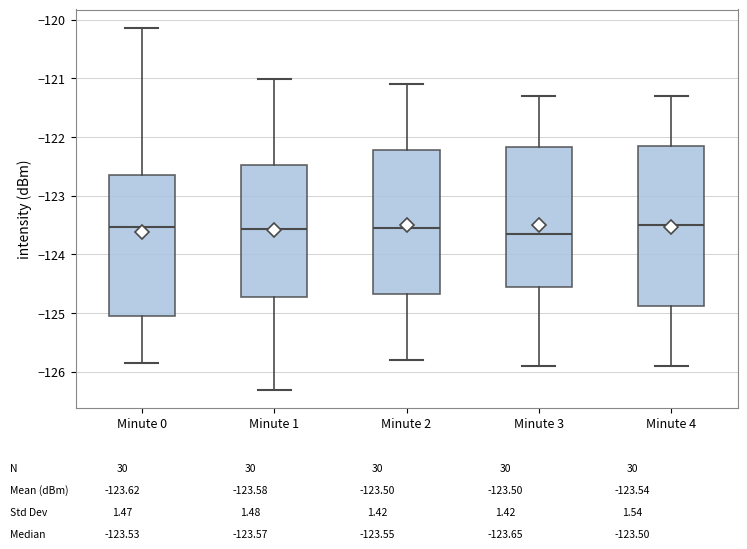

Comparing the boxes themselves (not the whiskers), which one is the tallest?

Minute 4